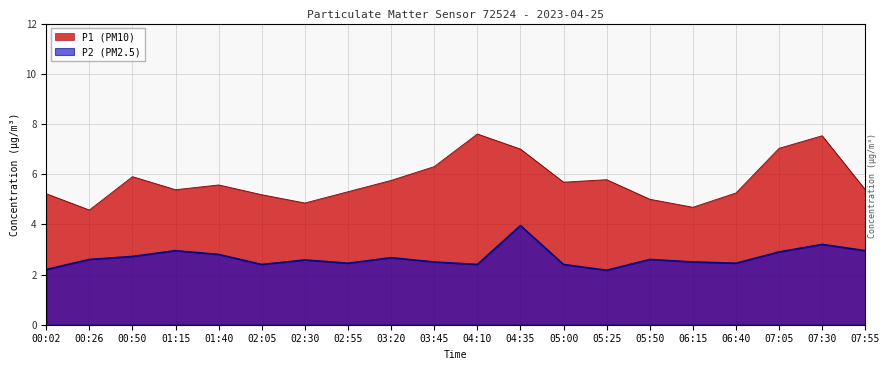

How many distinct data groups are displayed?

2